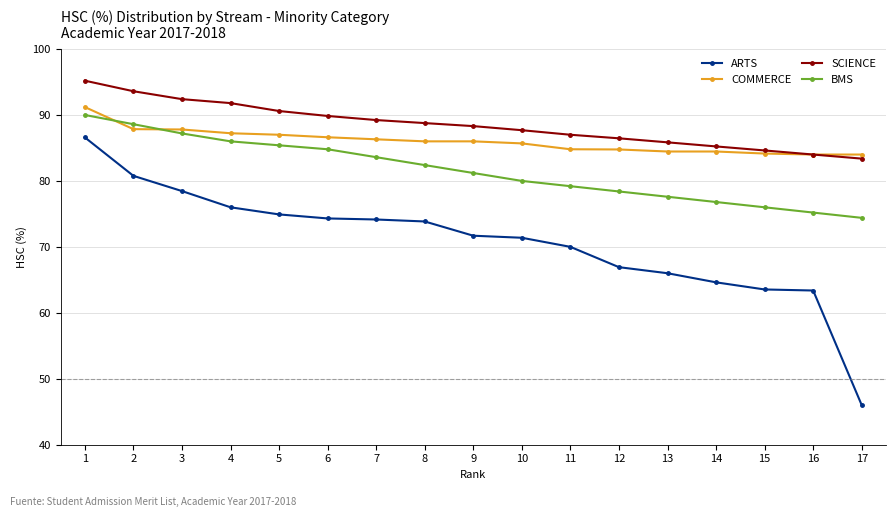

Which series has the largest range (max minus min)?

ARTS